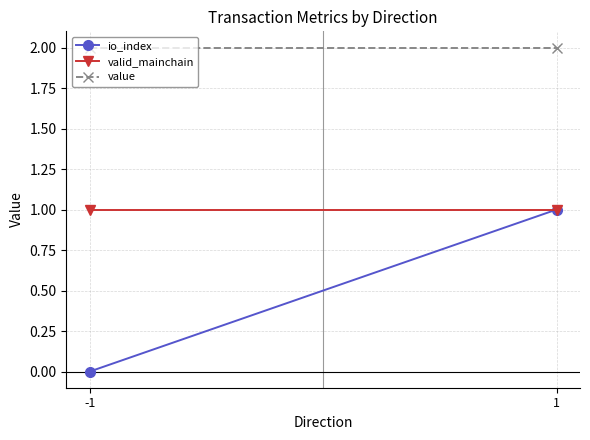

What is the difference between the maximum and minimum values in the io_index series?

1.0